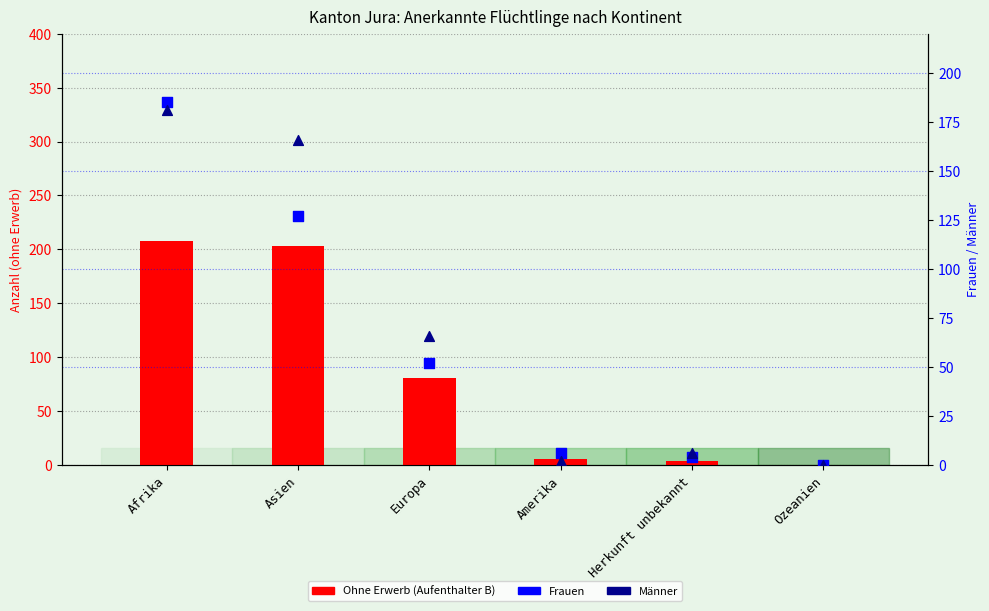

What are all the series names shown in the legend?

Ohne Erwerb (B), Frauen, Männer